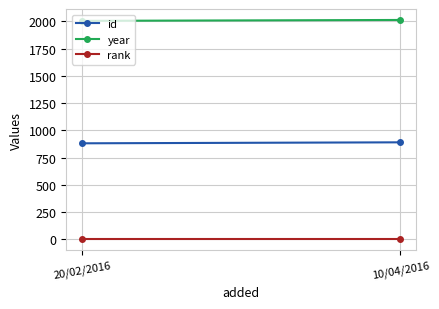

Is it true that id equals 1537 at 20/02/2016?

False